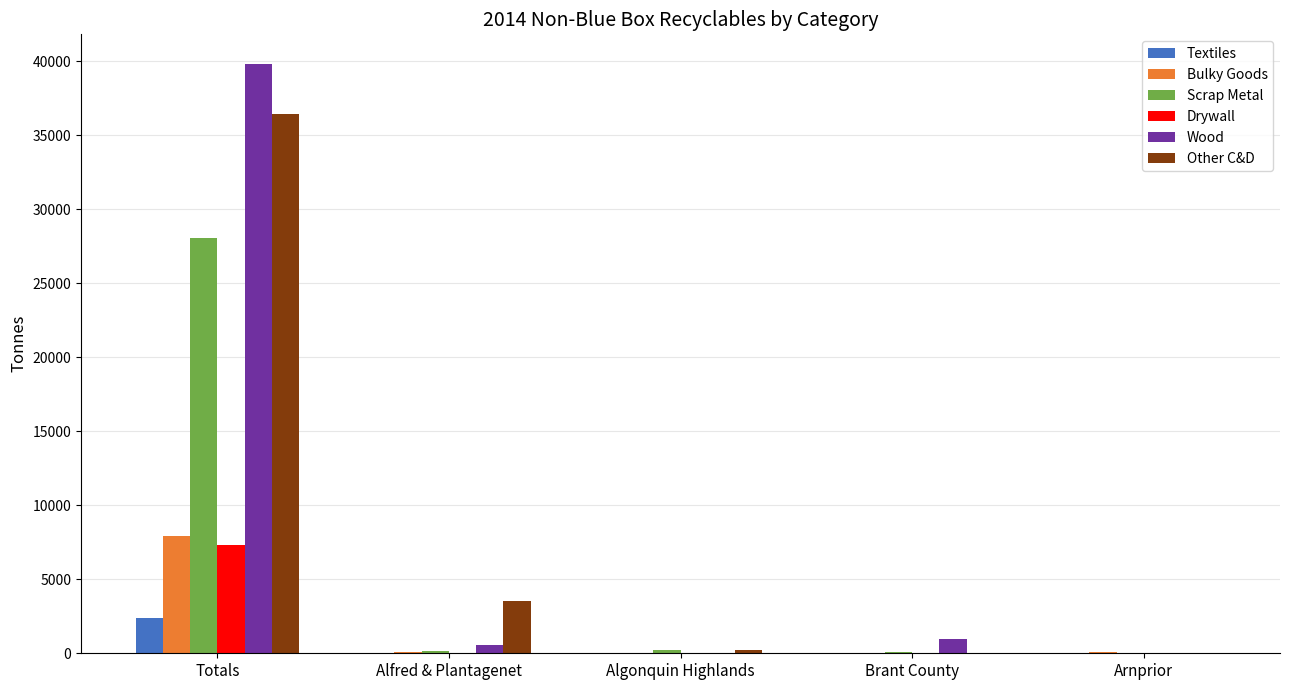

Between Totals and Arnprior, which series saw the biggest shift?

Wood